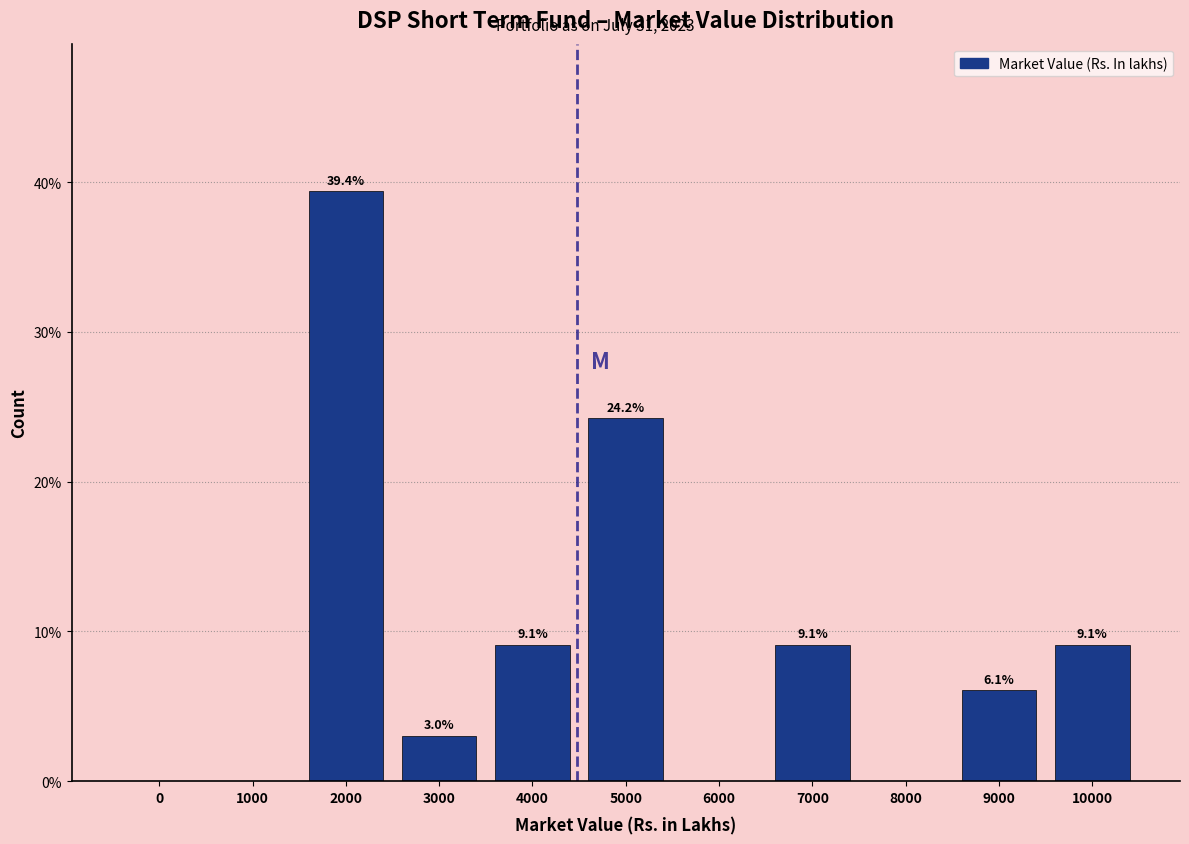

Reading left to right, what are all the values shown in this chart?

0=0.0	1000=0.0	2000=39.4	3000=3.0	4000=9.1	5000=24.2	6000=0.0	7000=9.1	8000=0.0	9000=6.1	10000=9.1